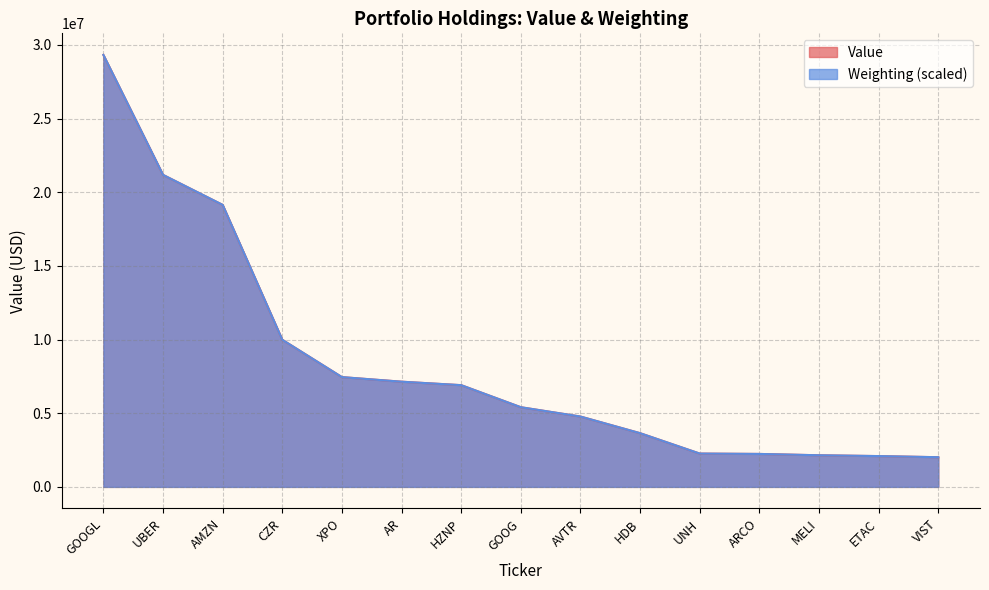

What are all the series names shown in the legend?

Value, Weighting (scaled)